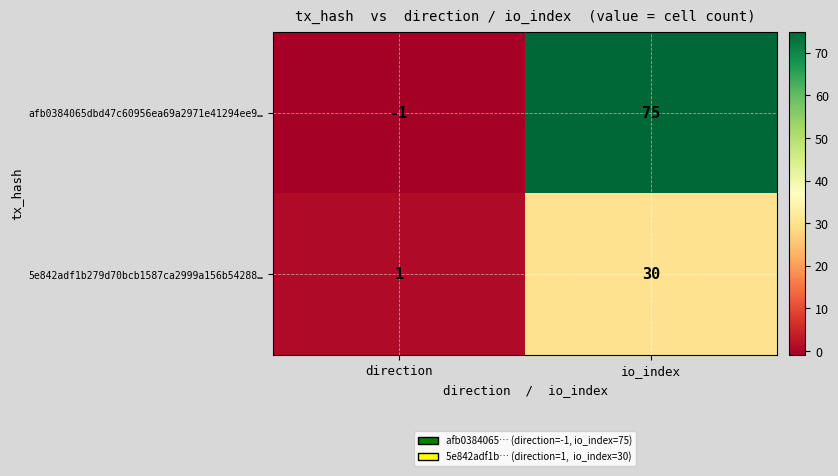

What value does the afb0384065dbd47c60956ea69a2971e41294ee9… series have at io_index, to the nearest 5?

75